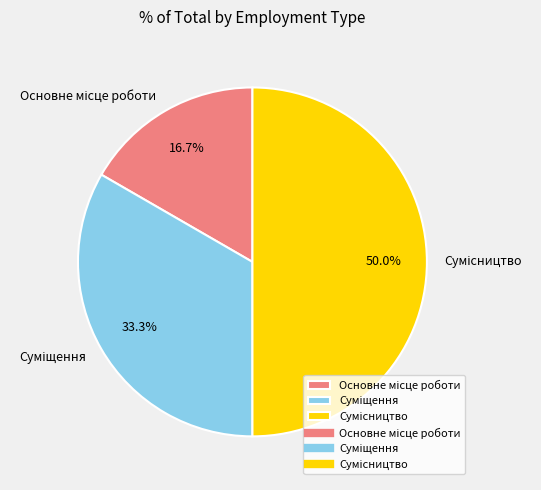

To the nearest percent, what is the combined percentage of Сумісництво and Суміщення?

83%